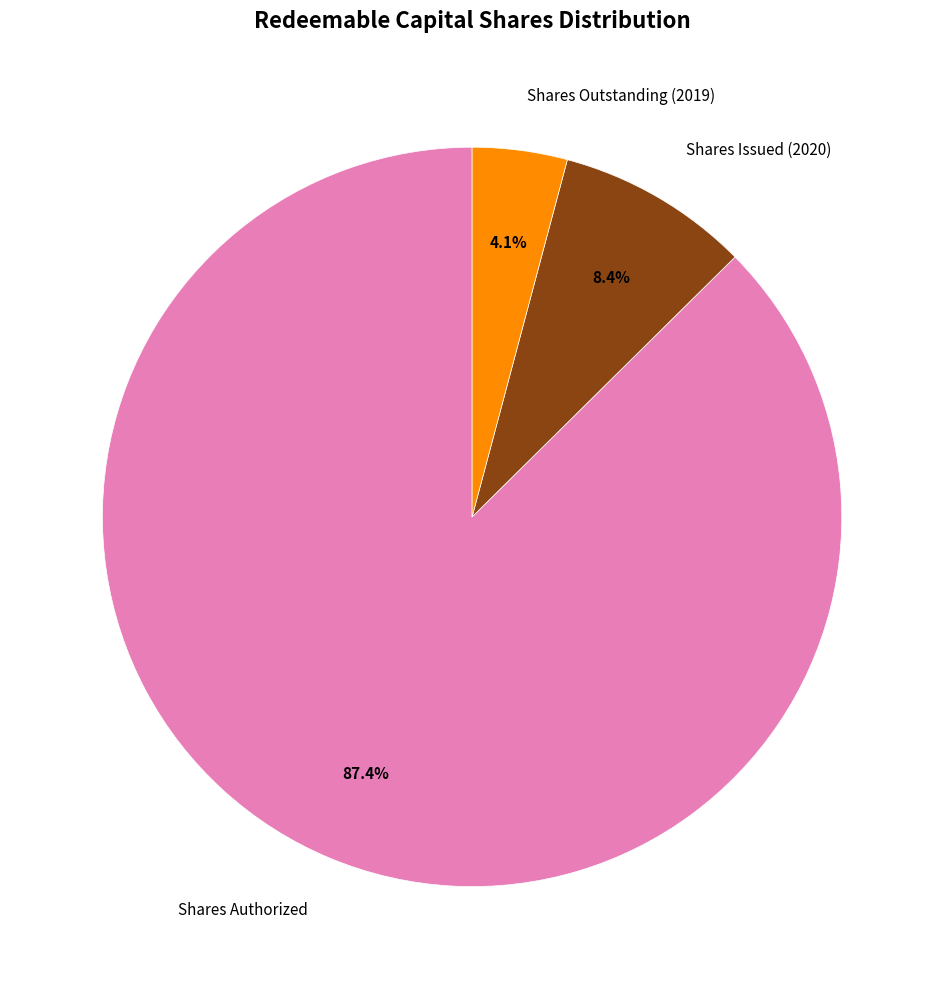

Is Shares Outstanding (2019) the majority of the pie?

No